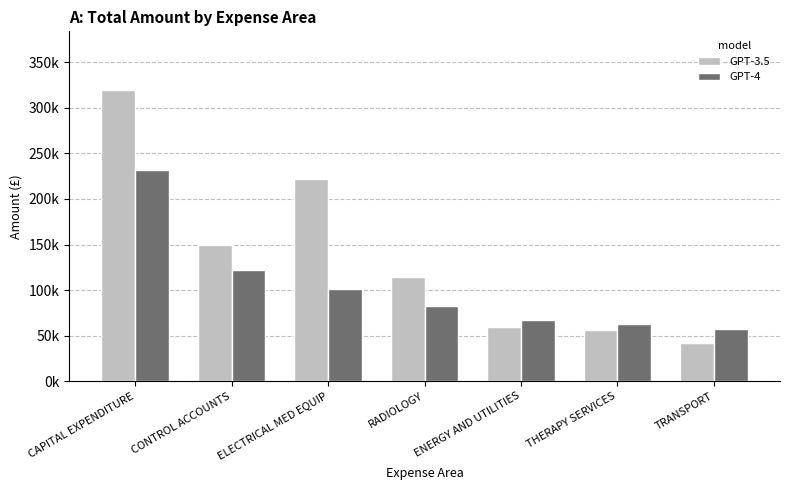

Which category has the lowest value in the GPT-3.5 series?

TRANSPORT